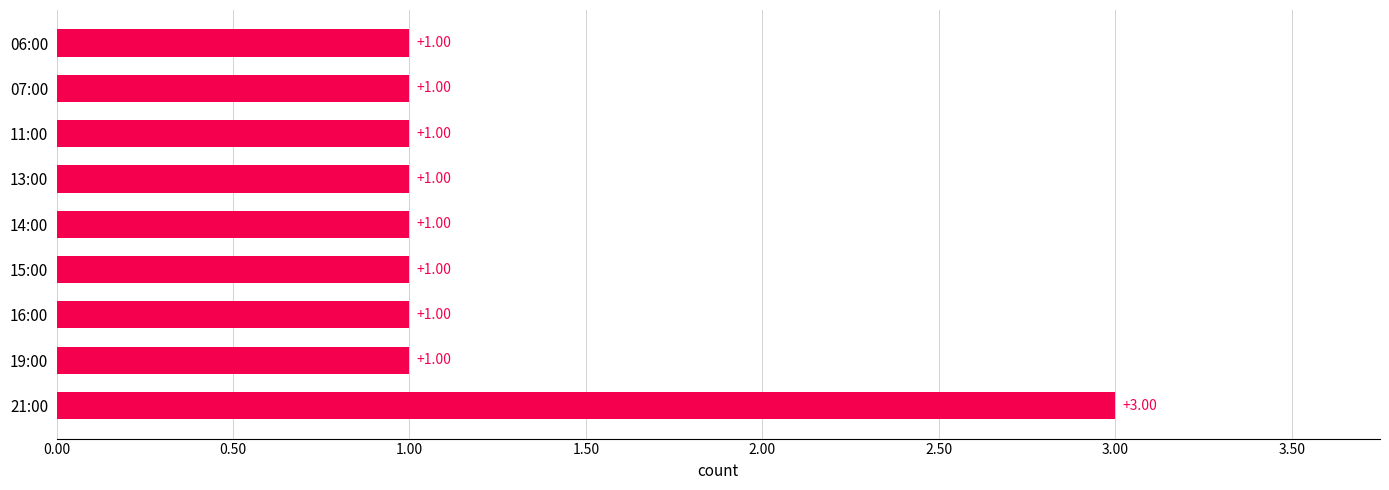

What is the sum of all values?

11